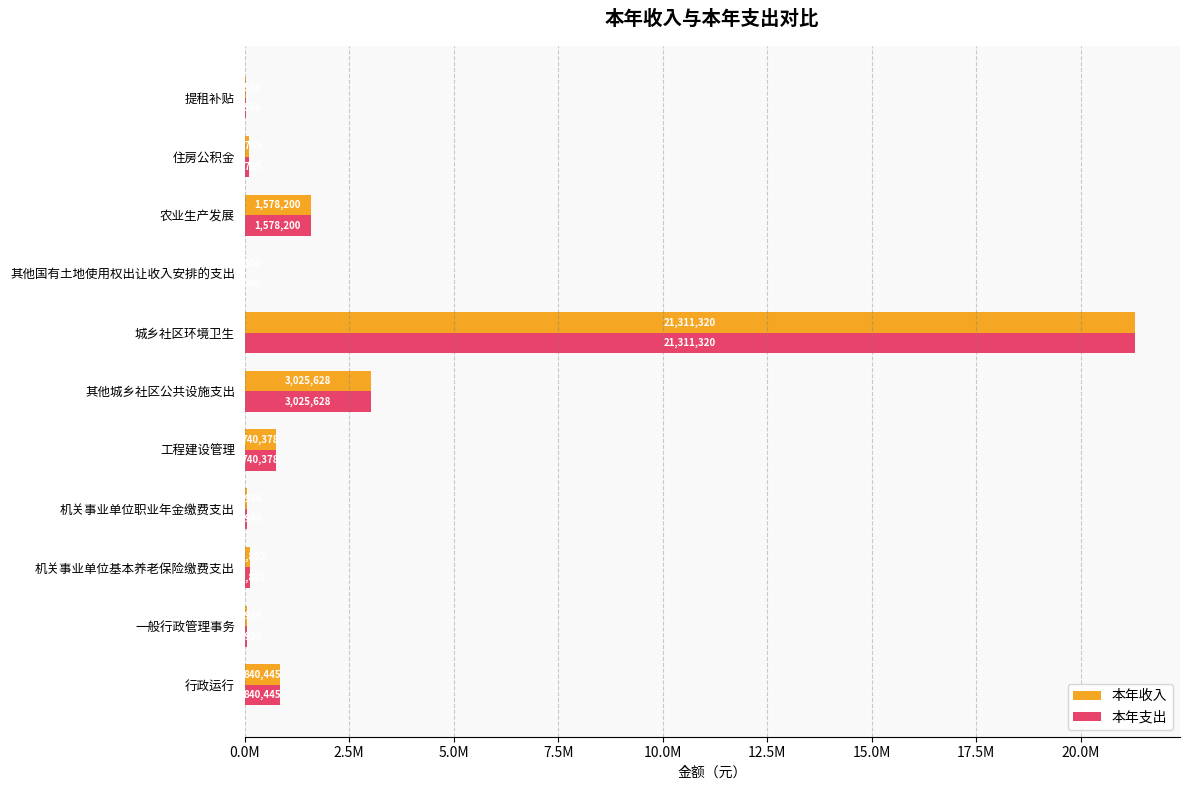

Reading left to right, extract all data points from this chart.

本年收入: 840444.9	64926.0	125891.8	62945.9	740378.0	3025627.5	21311320.0	10000.0	1578200.0	94784.6	38556.0
本年支出: 840444.9	64926.0	125891.8	62945.9	740378.0	3025627.5	21311320.0	10000.0	1578200.0	94784.6	38556.0